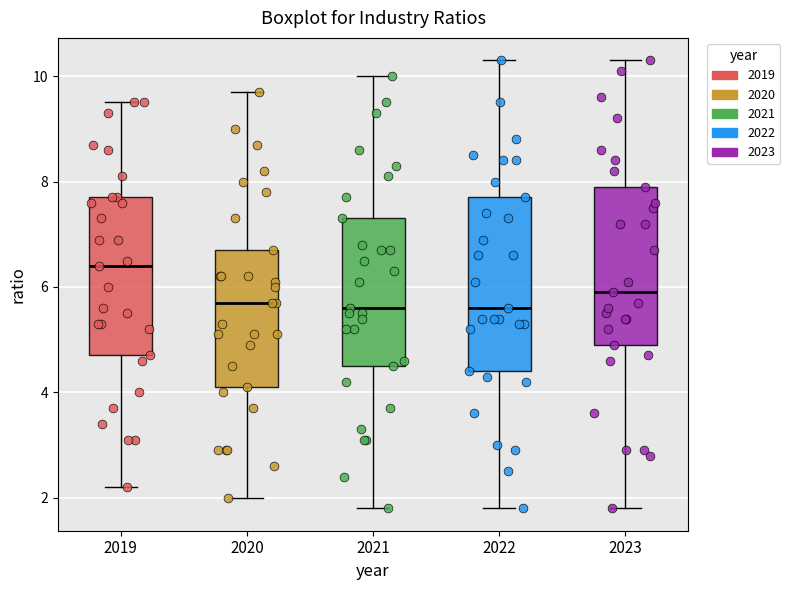

Reading left to right, read every box against the y-axis: the position of its median line, the range the box covers, and the ends of its whiskers. The values are not printed on the chart, so give them approximately, as read against the axis.

2019: median 6.4, box 4.8 to 7.8, whiskers 2.2 to 9.6
2020: median 5.8, box 4.2 to 6.8, whiskers 2.0 to 9.8
2021: median 5.6, box 4.6 to 7.4, whiskers 1.8 to 10.0
2022: median 5.6, box 4.4 to 7.8, whiskers 1.8 to 10.4
2023: median 6.0, box 5.0 to 8.0, whiskers 1.8 to 10.4